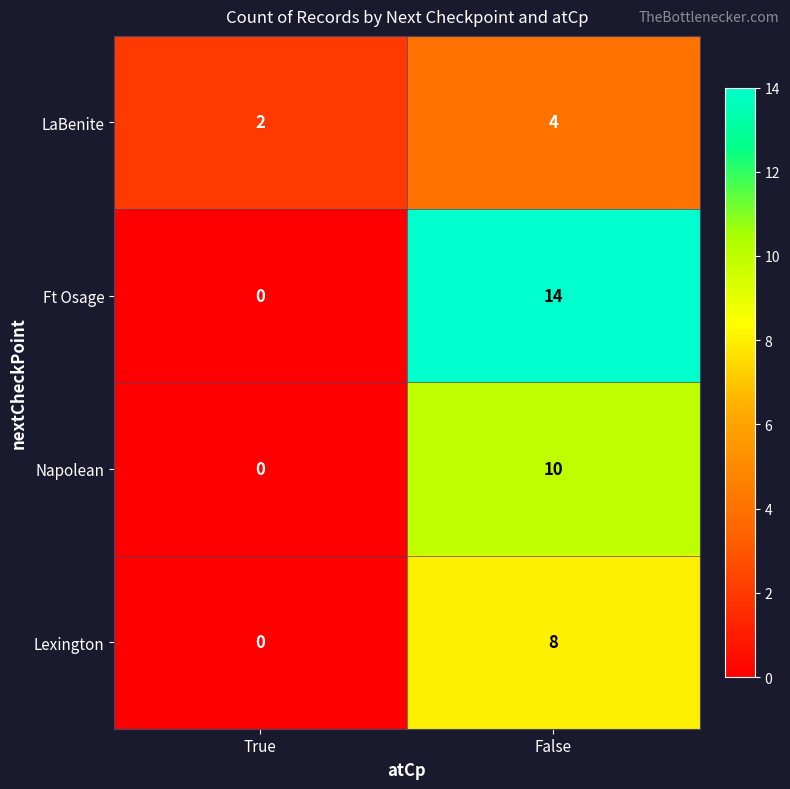

The Napolean series shows 4 at False. True or false?

False